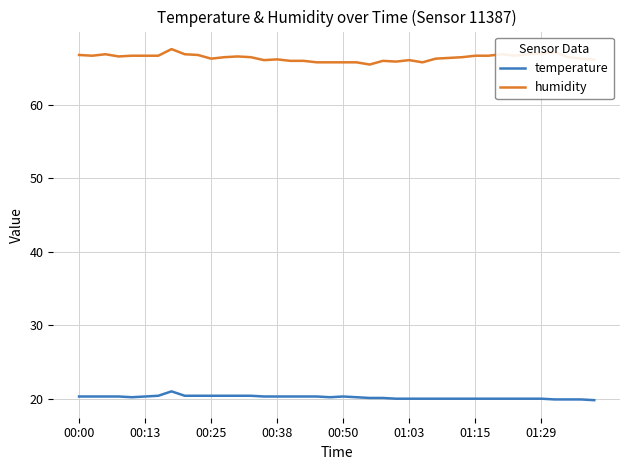

What is the smallest value displayed?

19.8